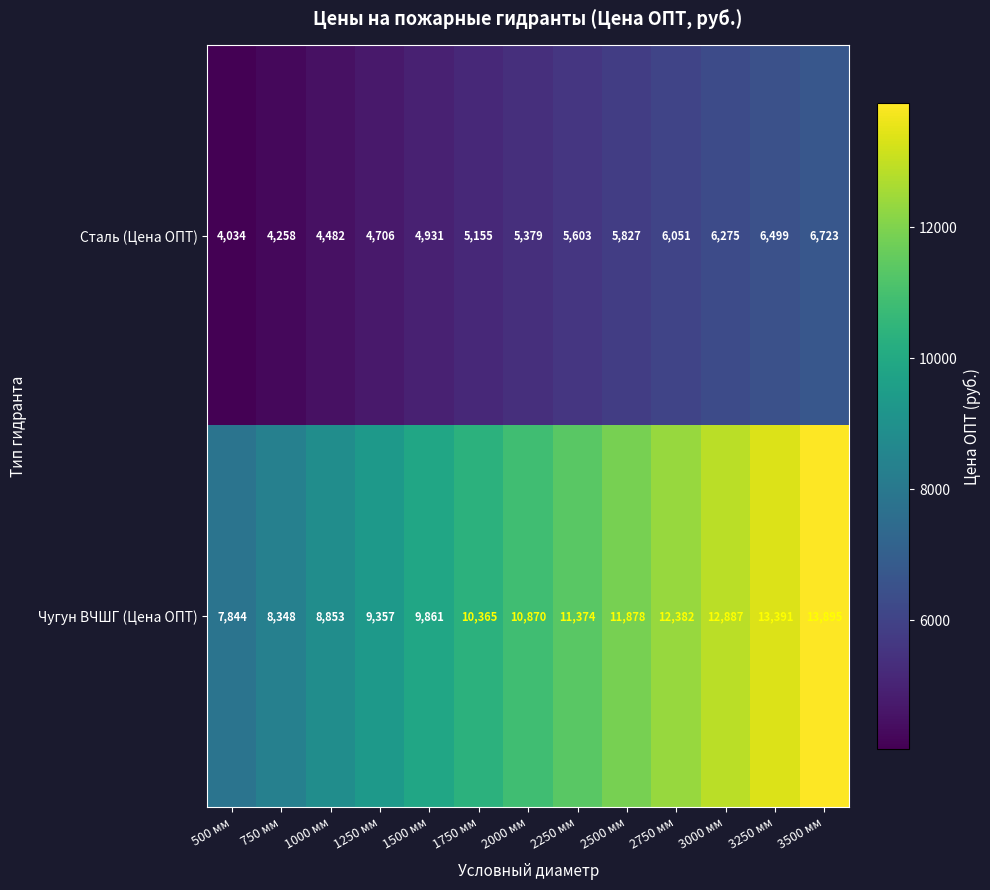

Count the number of categories in the chart.

13